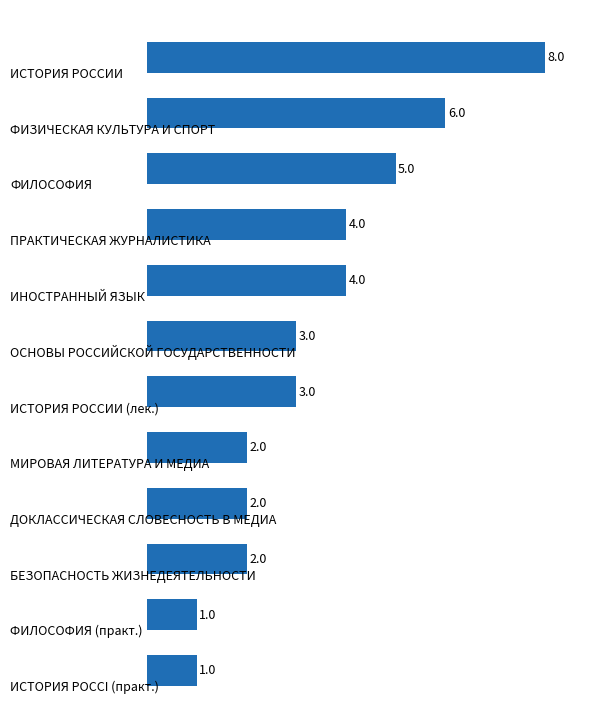

Count the values in the range 2 to 5.

8